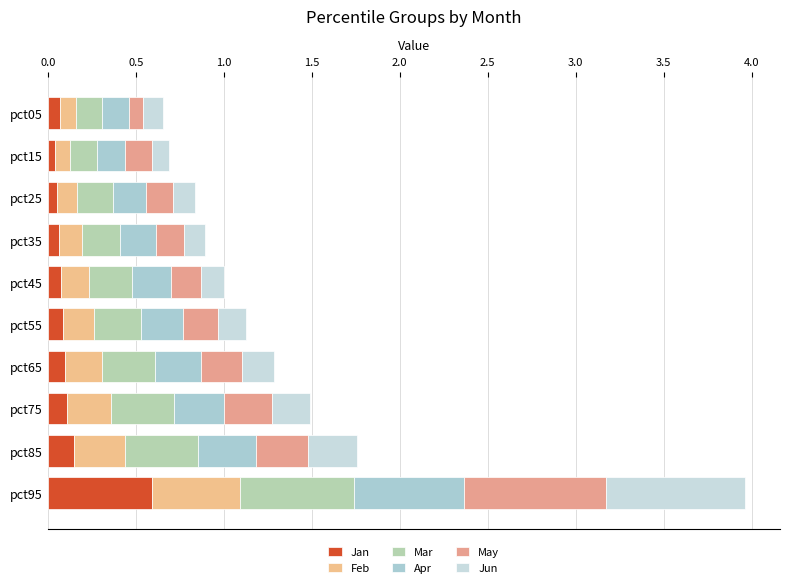

What is the sum of all Feb values?

2.0